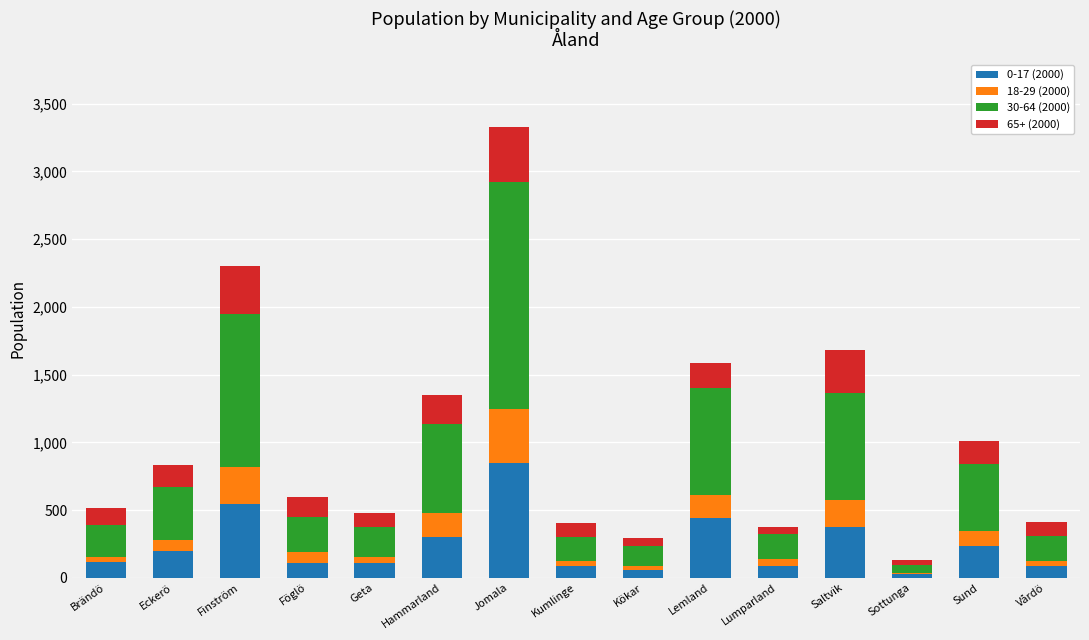

Which category has the highest value in the 0-17 (2000) series?

Jomala